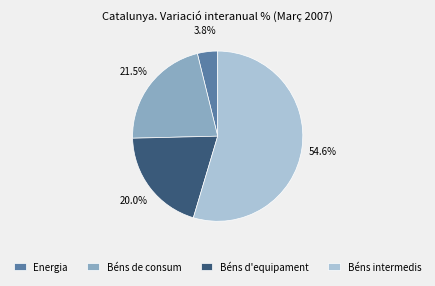

Between Energia and Béns de consum, which is larger?

Béns de consum